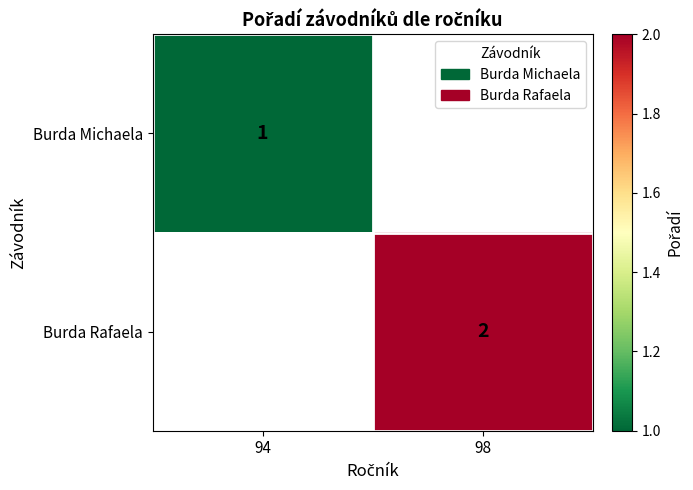

Is the value of Burda Michaela at 94 greater than the value of Burda Rafaela at 98?

No